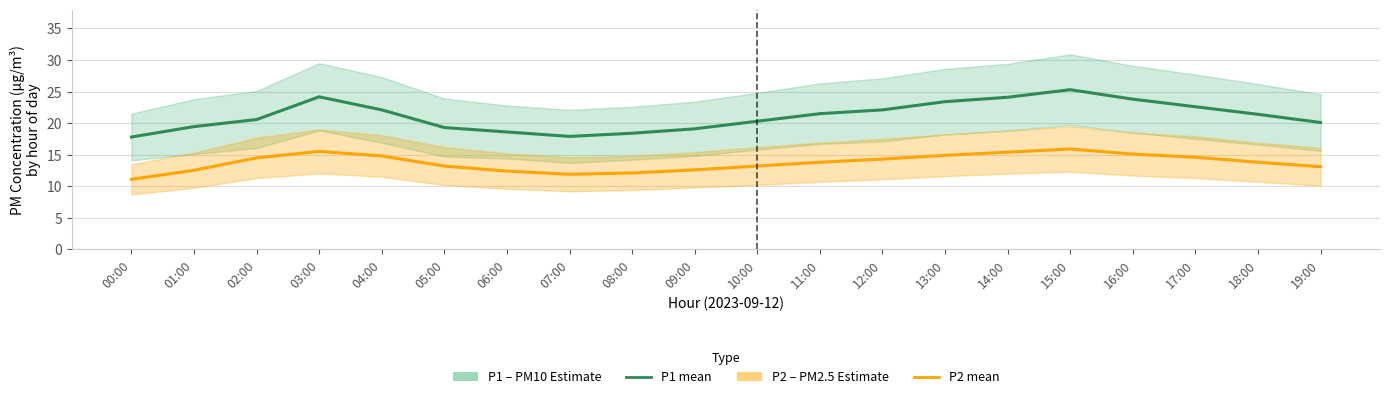

What is the label of the 11th point from the right?

09:00